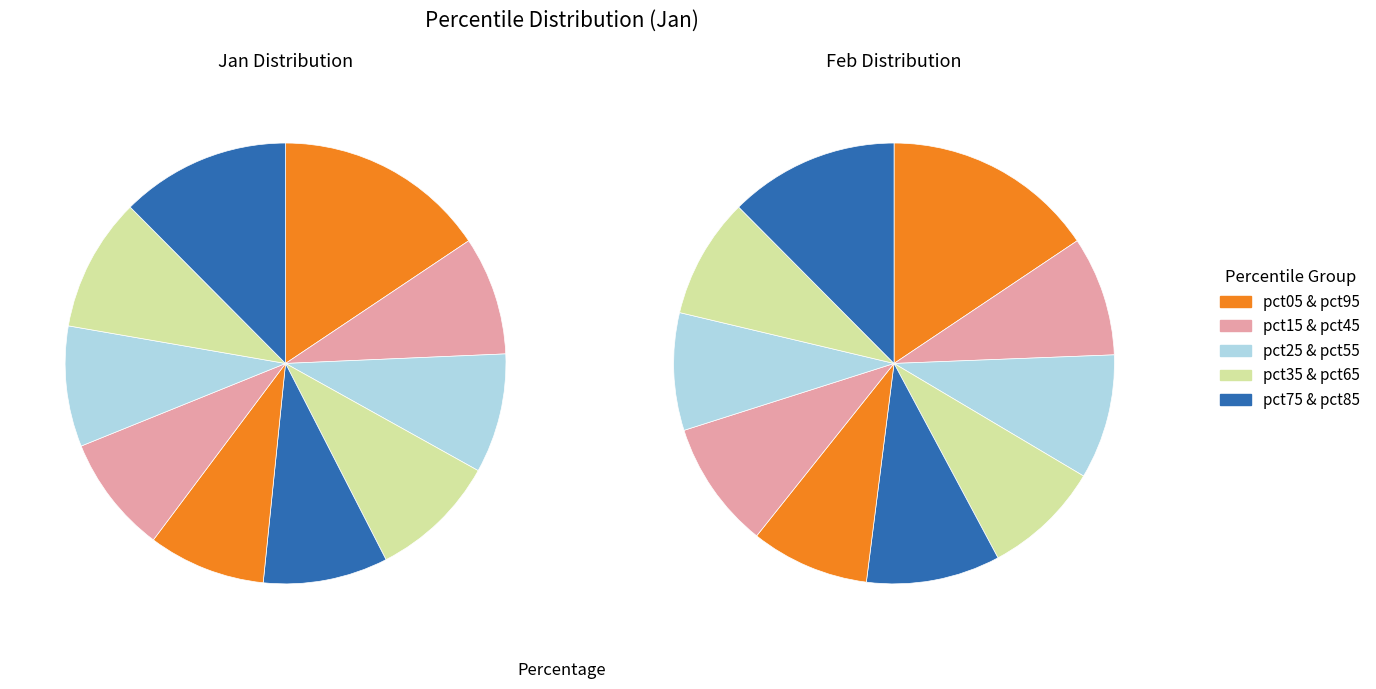

Is there a majority slice in this chart?

No